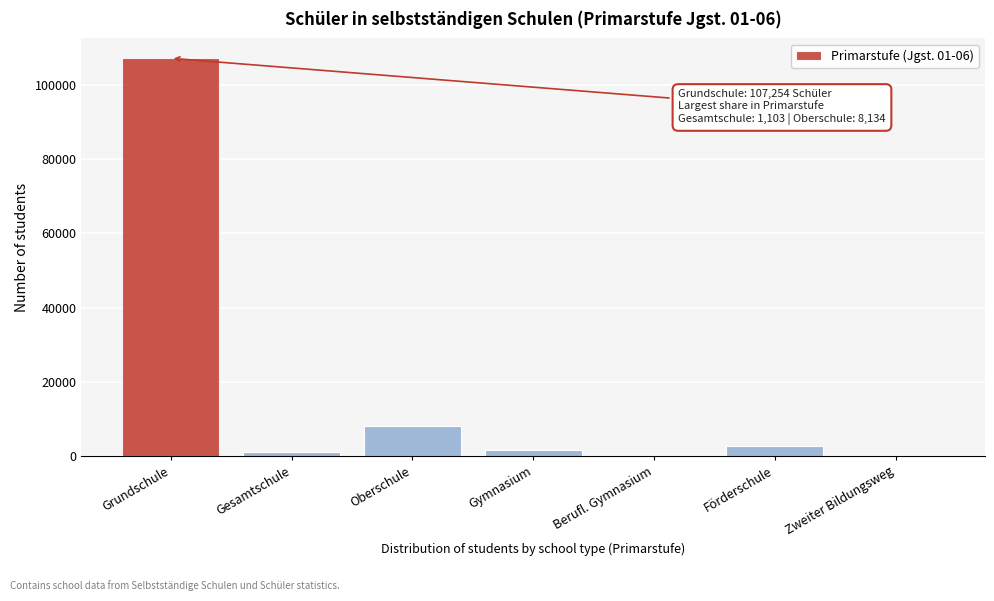

Reading left to right, transcribe all the data shown in this chart.

Grundschule=107254	Gesamtschule=1103	Oberschule=8134	Gymnasium=1708	Berufl. Gymnasium=0	Förderschule=2582	Zweiter Bildungsweg=0